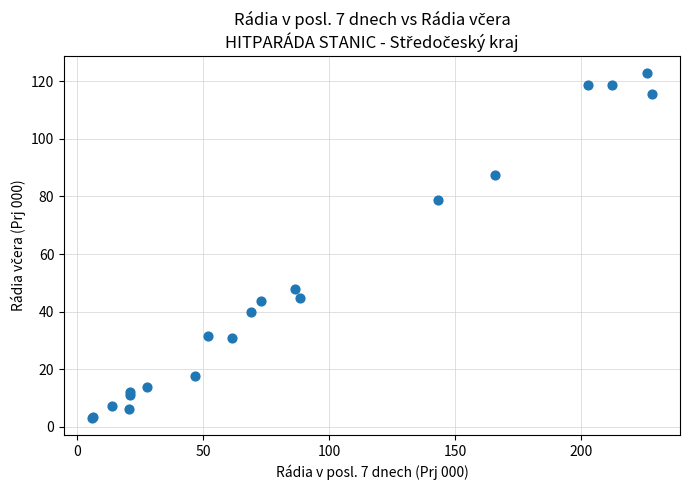

What Y value in the scatter plot is closest to 62?

47.9